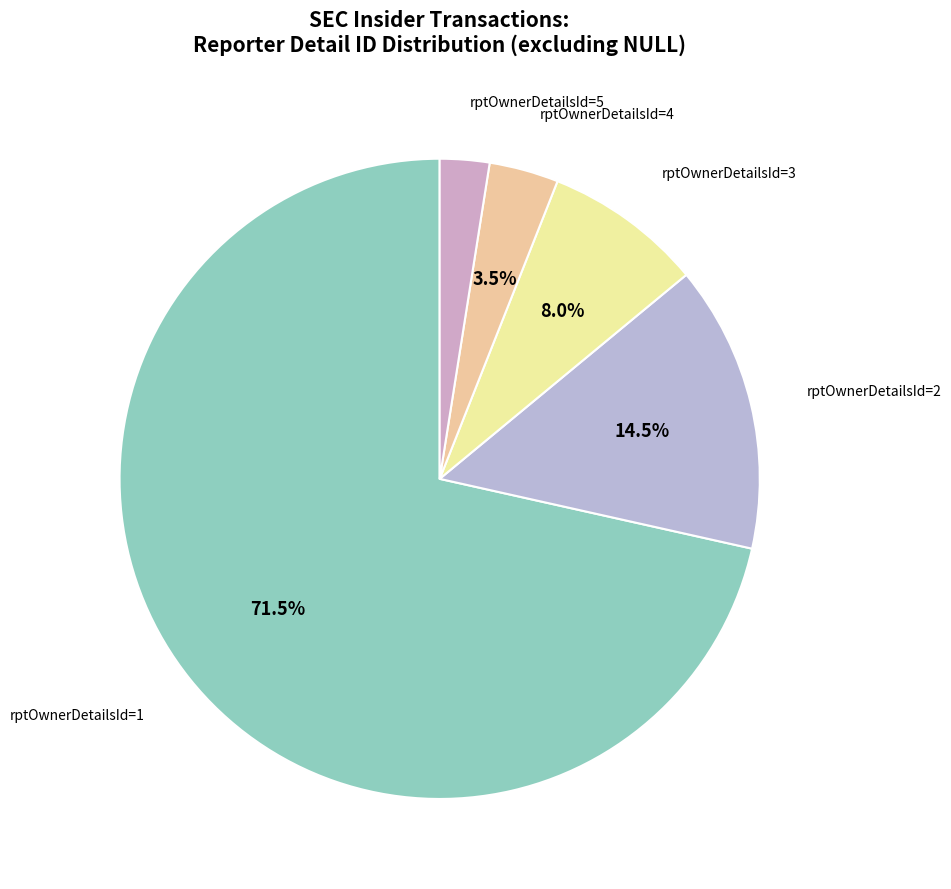

Count the number of slices in the pie.

5